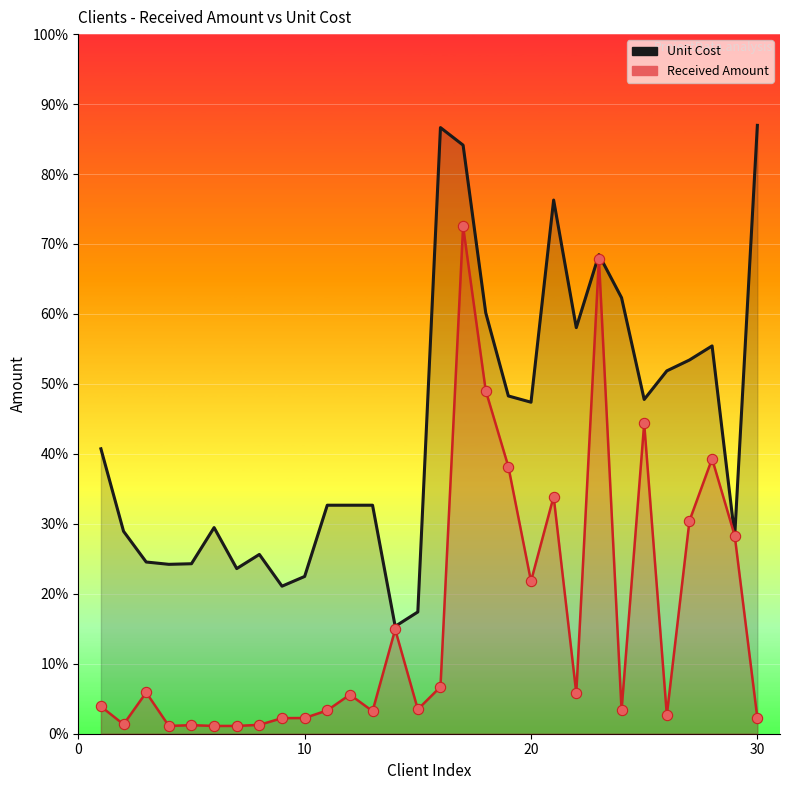

At how many categories does at least one series exceed 693612?

29